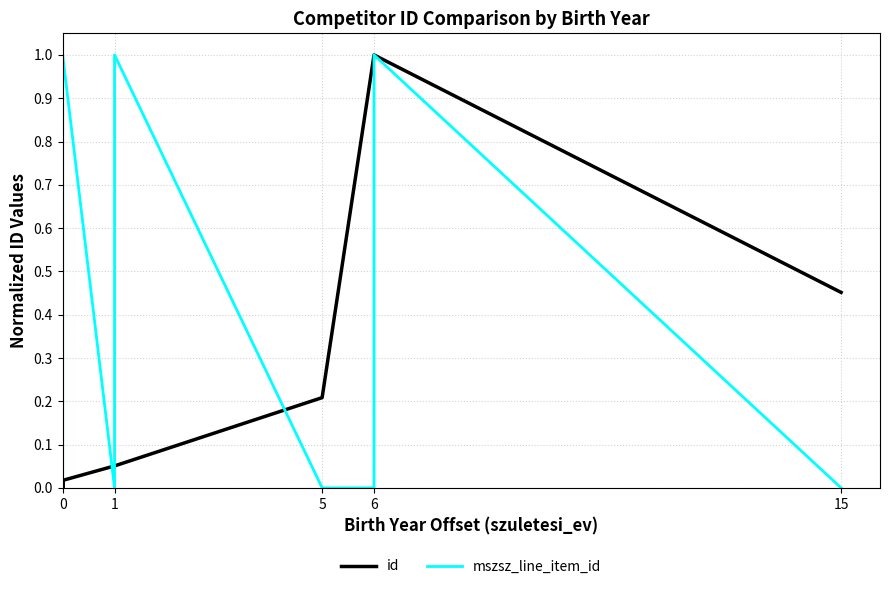

After their last crossing, which series has the higher values: id or mszsz_line_item_id?

id